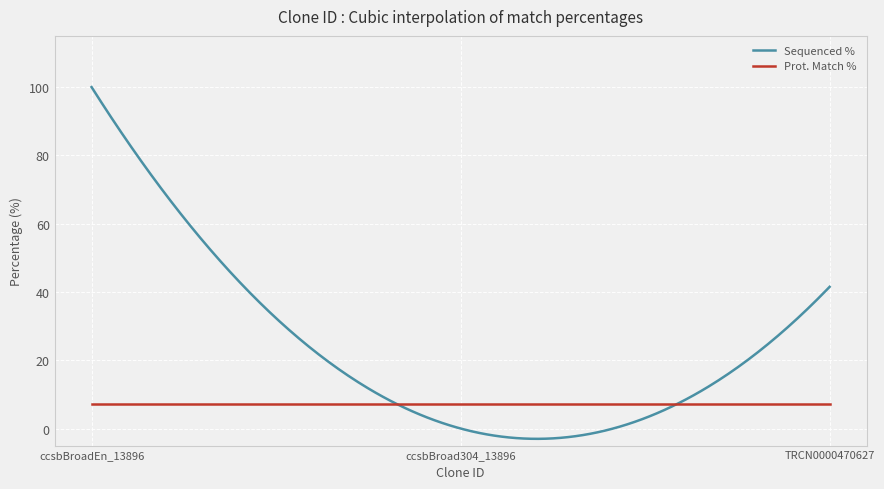

Rank the series by their average value, from highest to lowest.

Sequenced %, Prot. Match %